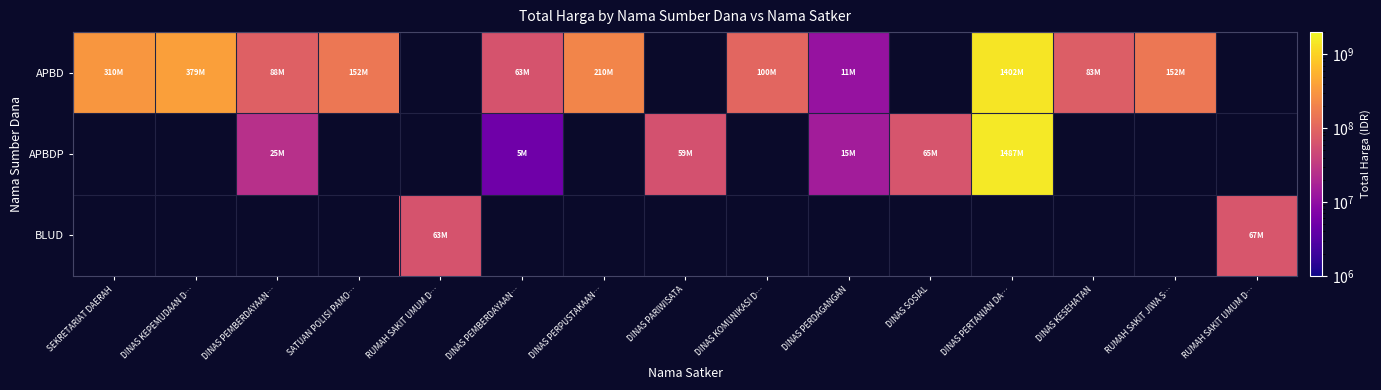

At which label does APBD first exceed 210105000?

SEKRETARIAT DAERAH